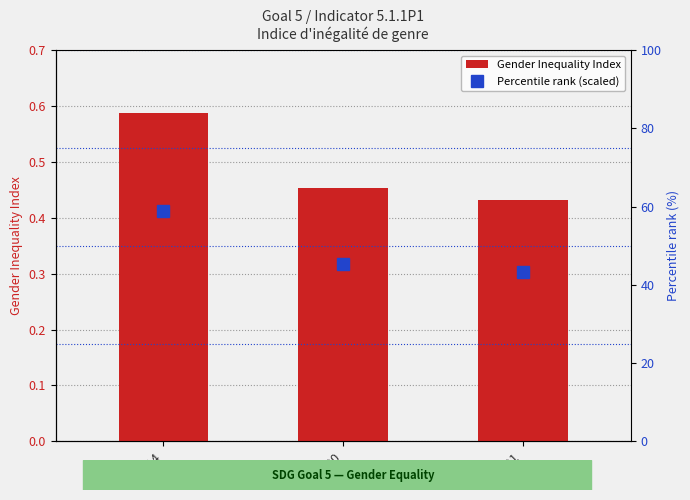

What is the minimum value for Gender Inequality Index?

0.4